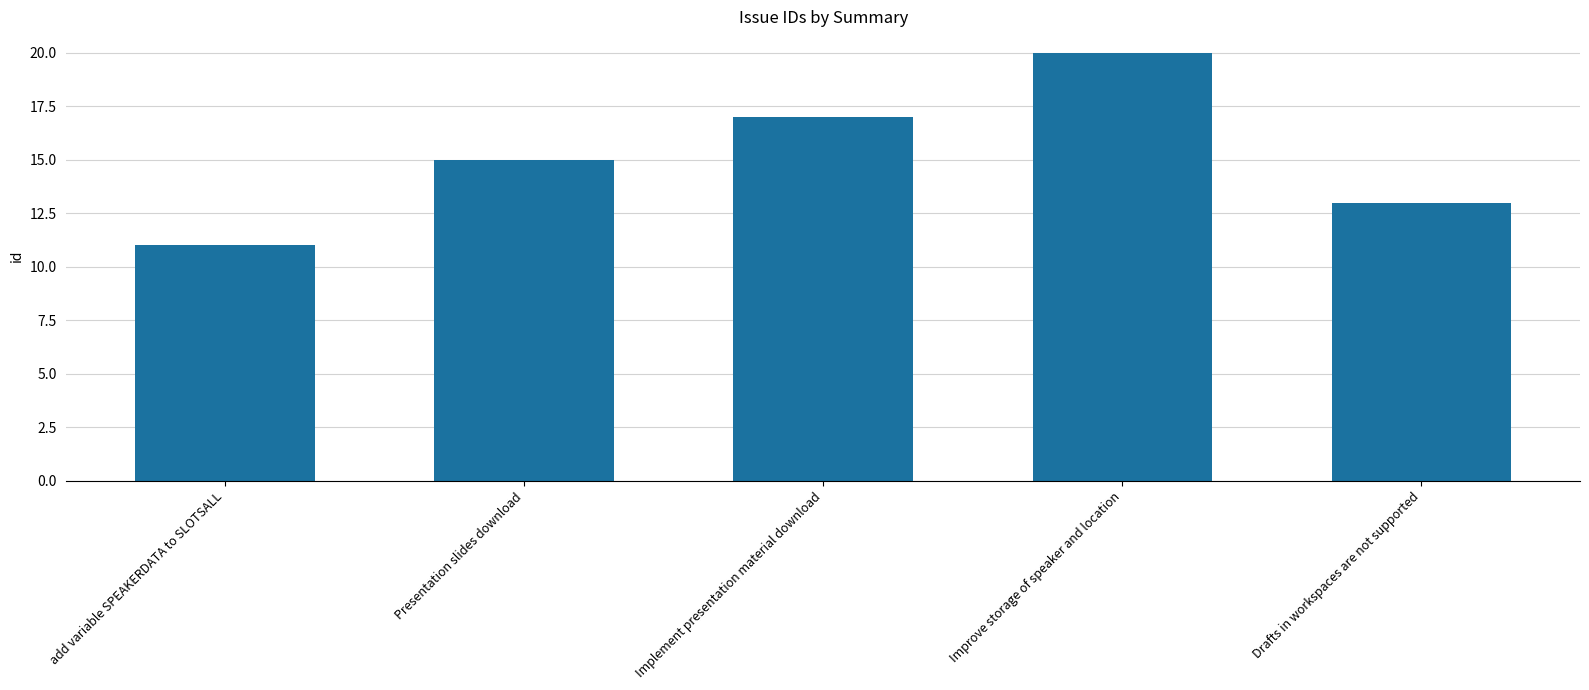

Rank the categories by value from highest to lowest.

Improve storage of speaker and location, Implement presentation material download, Presentation slides download, Drafts in workspaces are not supported, add variable SPEAKERDATA to SLOTSALL